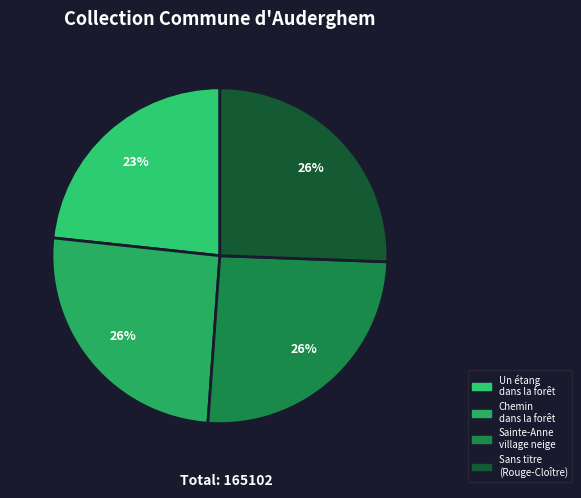

To the nearest percent, what is the average slice percentage?

25%